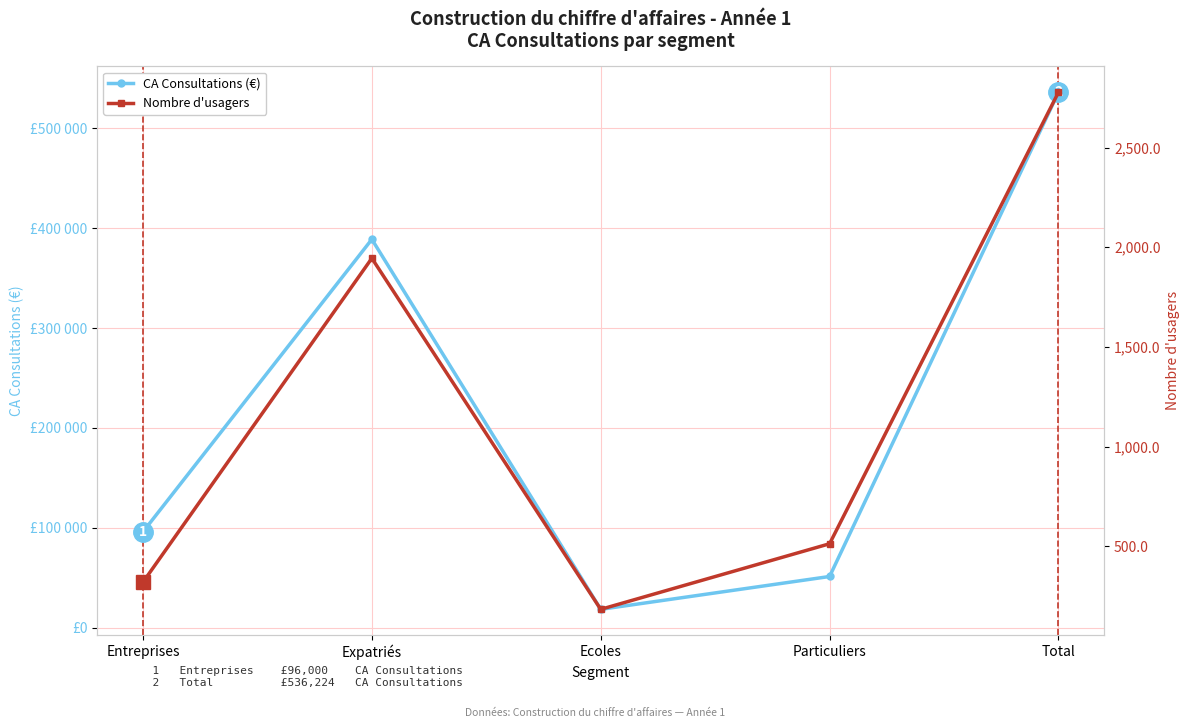

What is the difference between the maximum and second lowest values in the Nombre d'usagers series?

2457.4